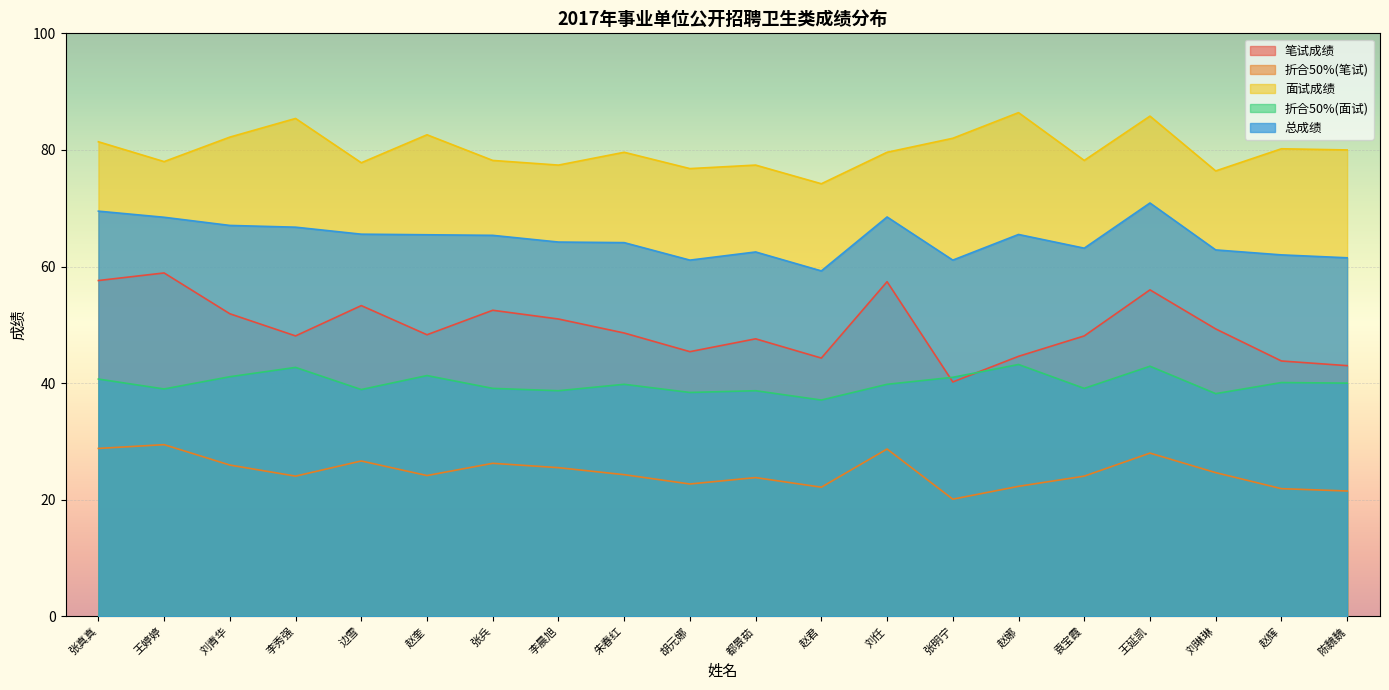

Reading left to right, list all the values displayed in this chart.

笔试成绩: 57.6	58.9	51.9	48.1	53.3	48.3	52.5	51.0	48.6	45.4	47.6	44.3	57.4	40.2	44.6	48.1	56.0	49.3	43.8	43.0
折合50%(笔试): 28.8	29.4	25.9	24.1	26.6	24.1	26.2	25.5	24.3	22.7	23.8	22.1	28.7	20.1	22.3	24.1	28.0	24.6	21.9	21.5
面试成绩: 81.4	78.0	82.2	85.4	77.8	82.6	78.2	77.4	79.6	76.8	77.4	74.2	79.6	82.0	86.4	78.2	85.8	76.4	80.2	80.0
折合50%(面试): 40.7	39.0	41.1	42.7	38.9	41.3	39.1	38.7	39.8	38.4	38.7	37.1	39.8	41.0	43.2	39.1	42.9	38.2	40.1	40.0
总成绩: 69.5	68.5	67.0	66.8	65.5	65.5	65.3	64.2	64.1	61.1	62.5	59.2	68.5	61.1	65.5	63.1	70.9	62.9	62.0	61.5